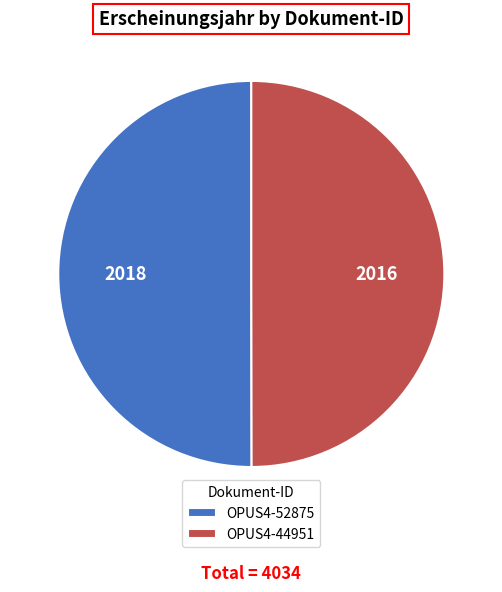

Approximately how many times larger is the value at OPUS4-44951 compared to OPUS4-52875?

1.0